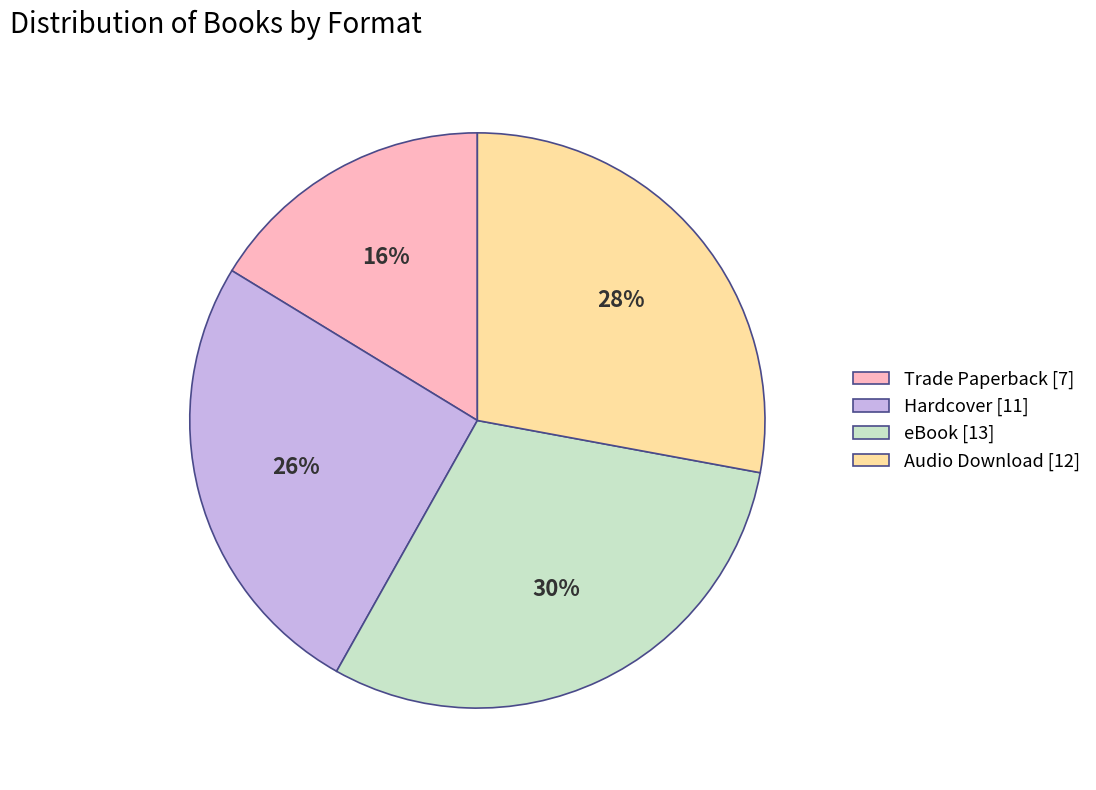

To the nearest percent, what percentage of the pie is eBook [13]?

30%